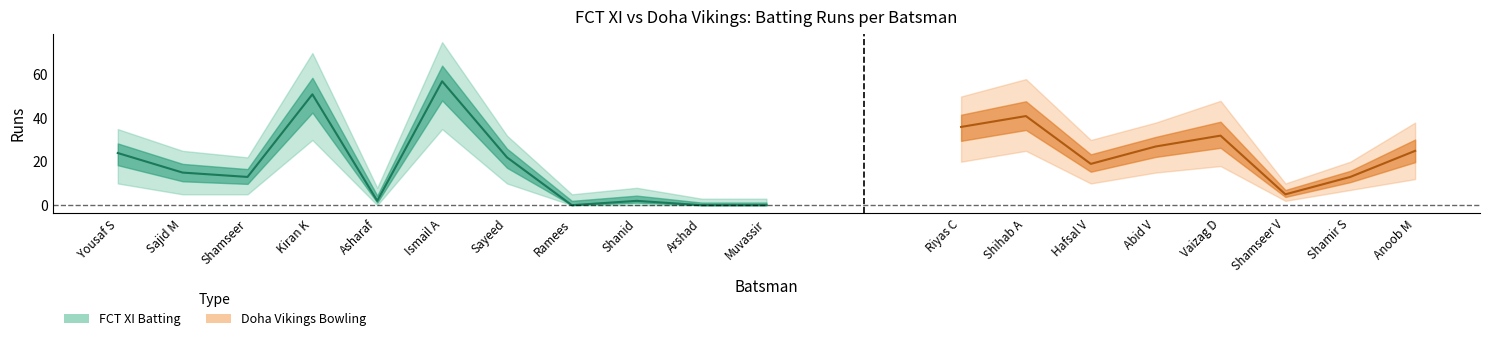

What is the difference between the maximum and second lowest values in the Runs_lower series?

35